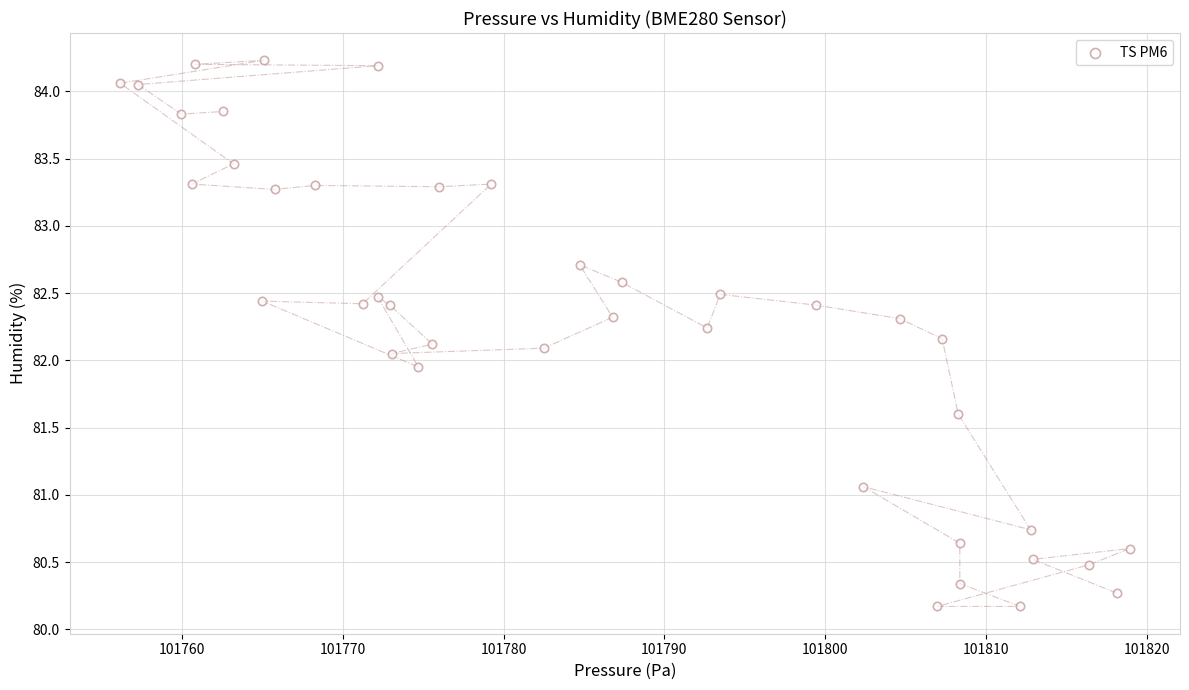

What is the range of X values (max minus min)?

62.8